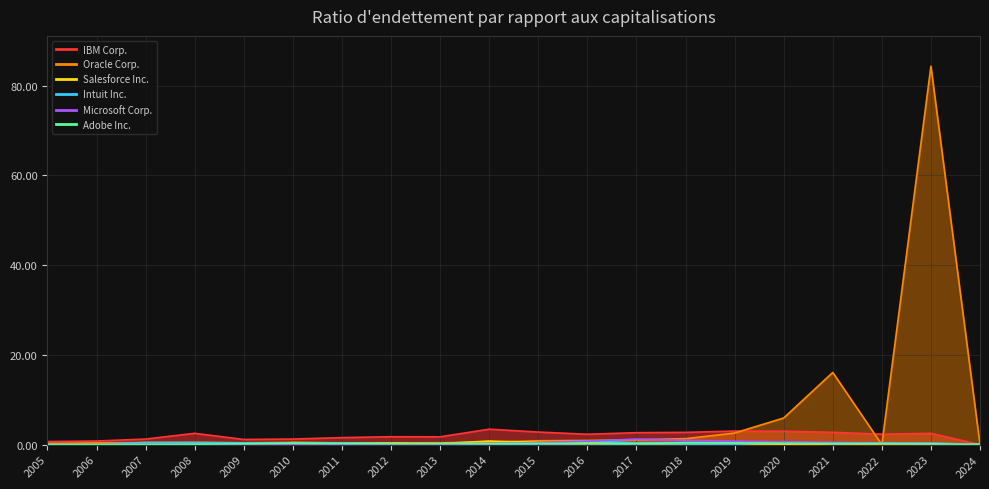

Which series has the largest total across all categories?

Oracle Corp.